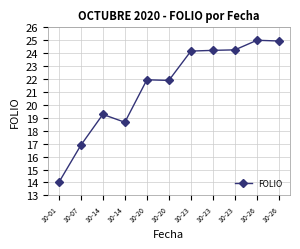

Count the number of data series in this chart.

1